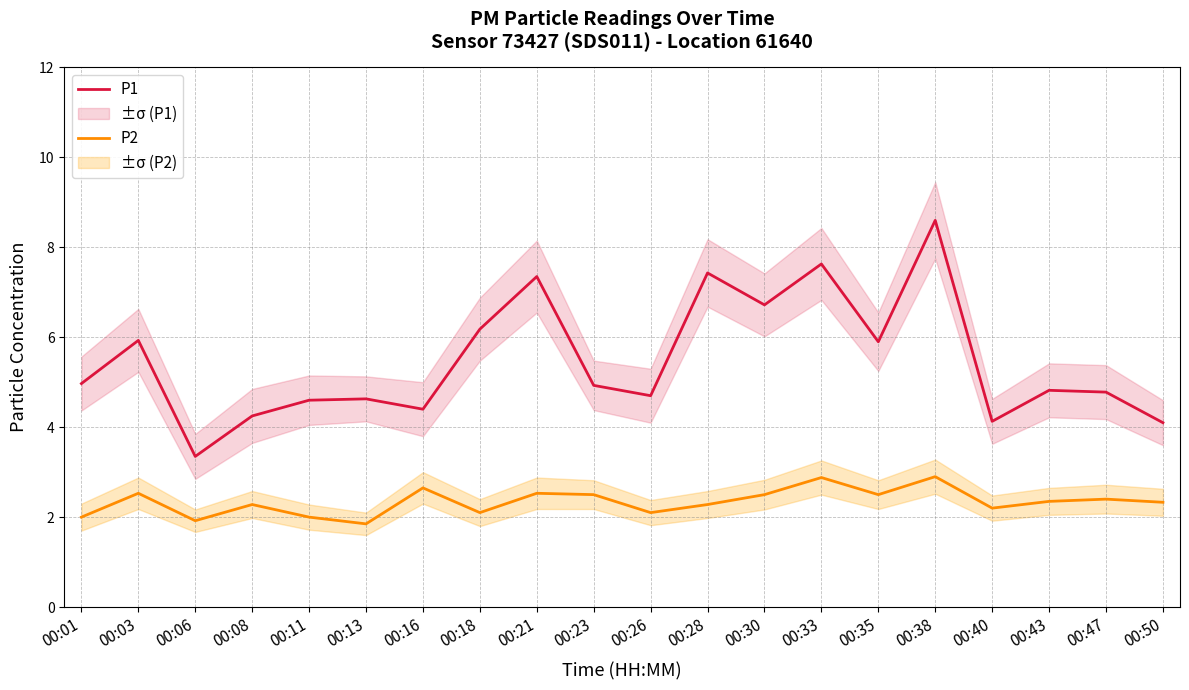

The value of P1 at 00:40 is 4.1. True or false?

True